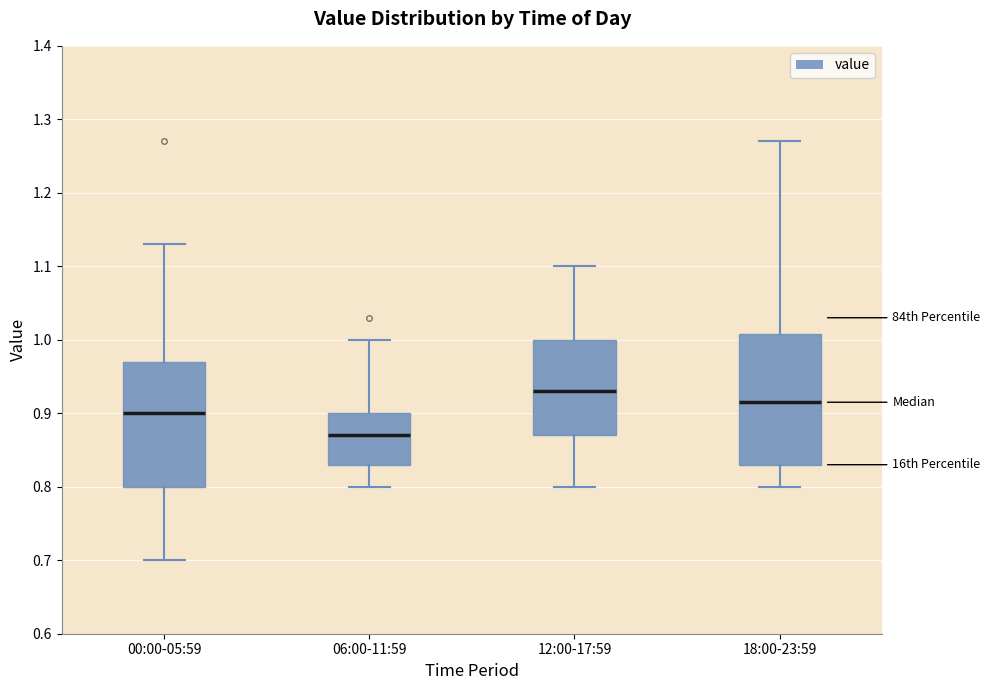

Where is the upper edge of the box for 06:00-11:59 on the y-axis? The values are not printed on the chart, so give them approximately, as read against the axis.

0.90